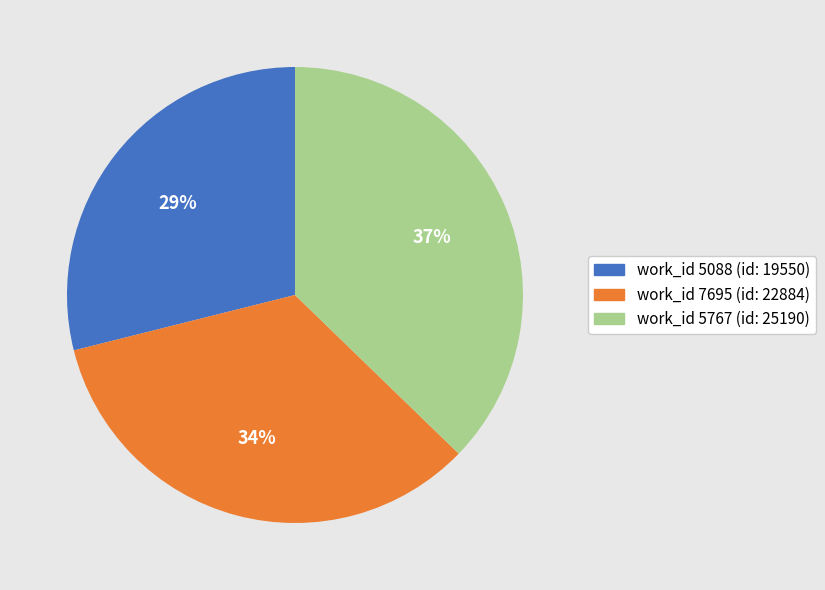

Count the number of slices in the pie.

3